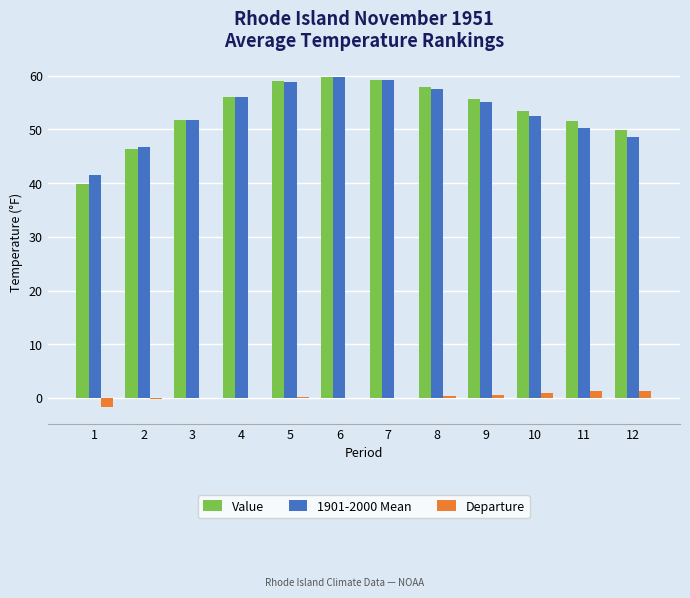

The Value series shows 23.1 at 12. True or false?

False